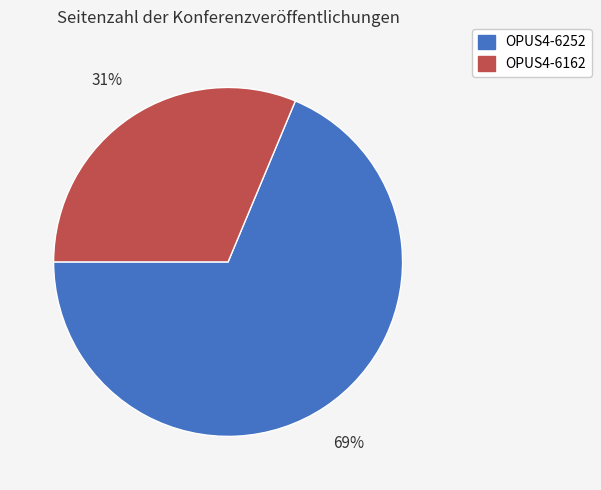

To the nearest percent, what is the average slice percentage?

50%